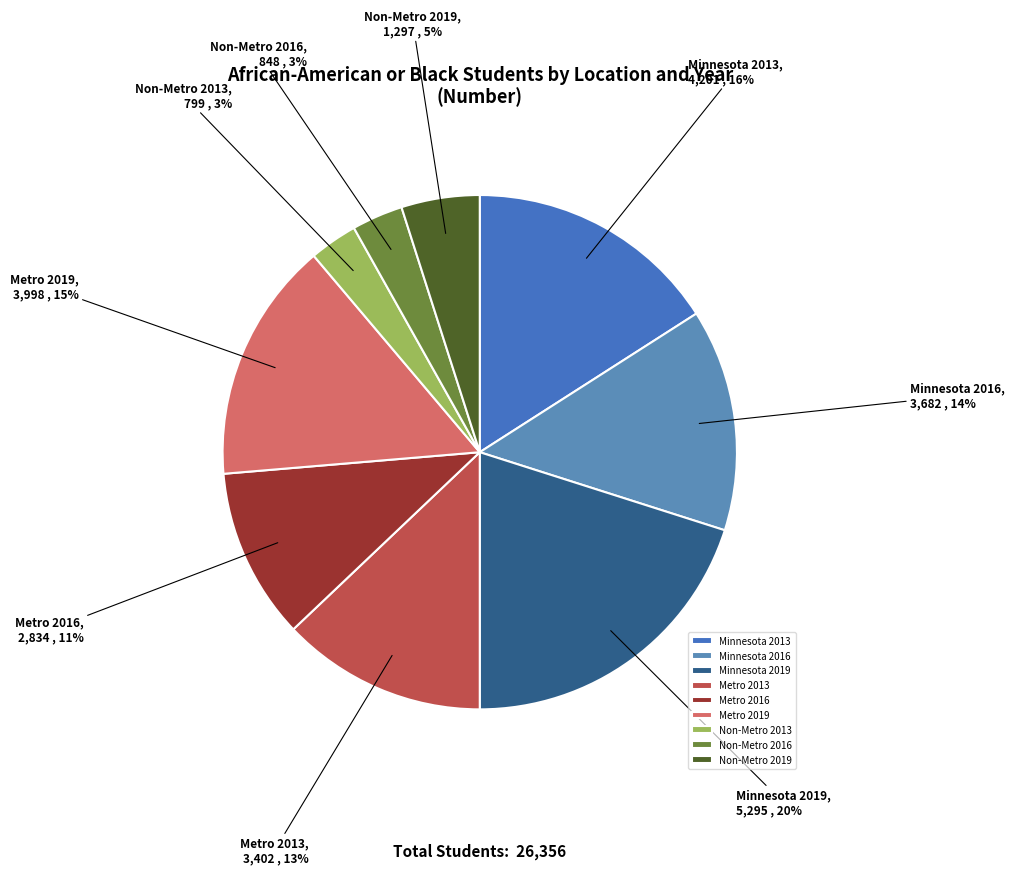

Do Non-Metro 2016 and Minnesota 2016 together represent more than half of the pie?

No